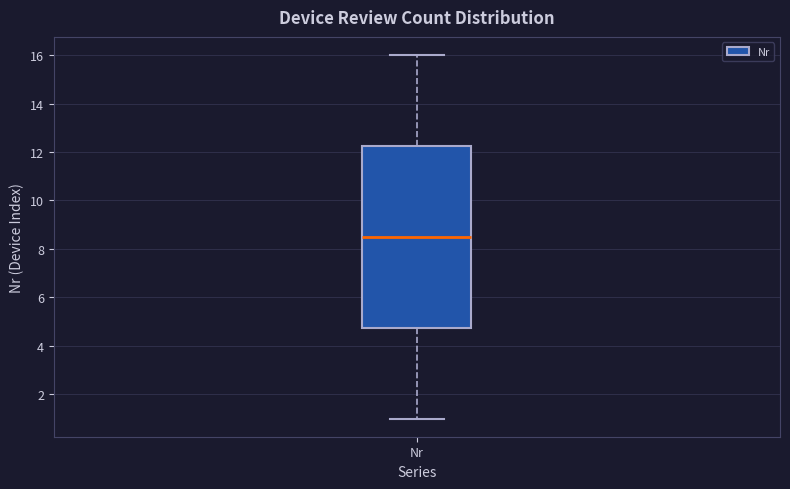

Read this box plot against the y-axis: the position of the median line, the range covered by the box, and the ends of both whiskers. The values are not printed on the chart, so give them approximately, as read against the axis.

median 8.6, box 4.8 to 12.2, whiskers 1.0 to 16.0